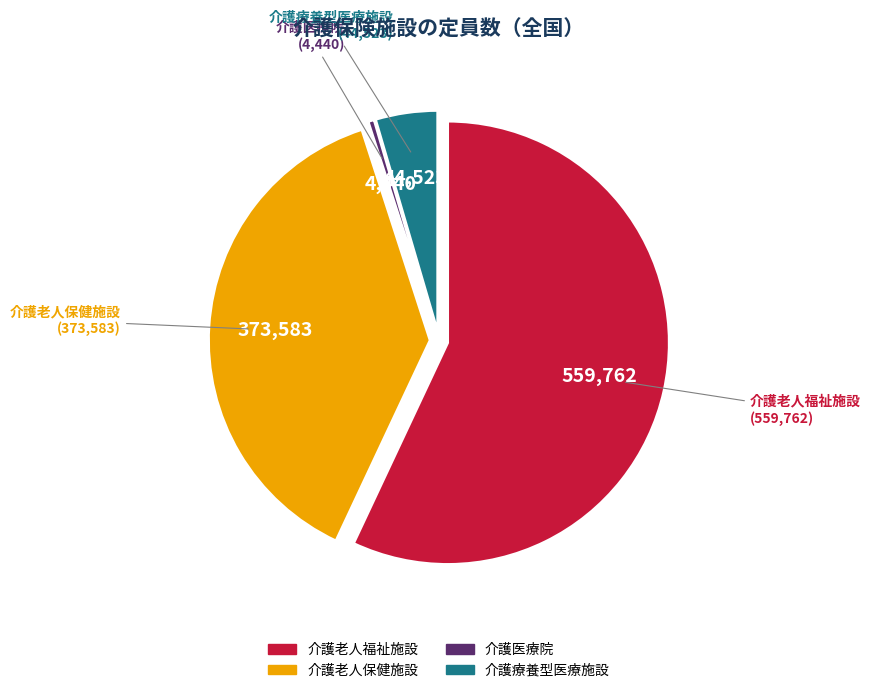

Does any single category account for the majority?

Yes